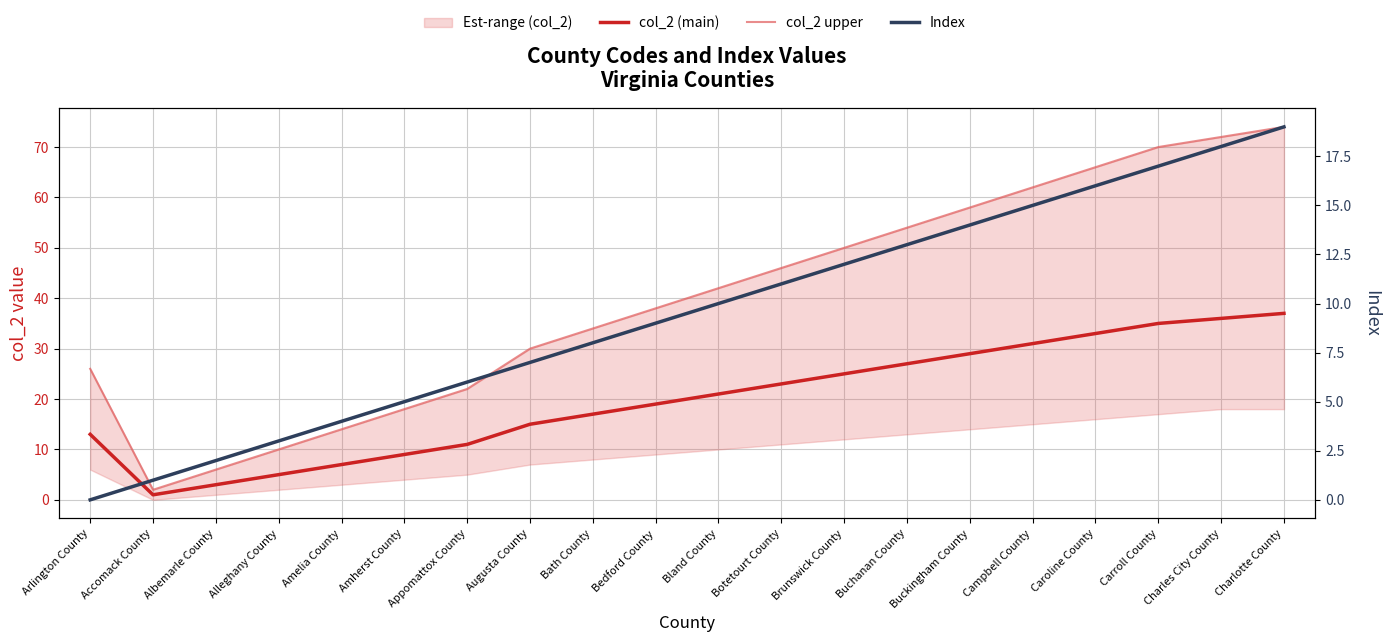

What is the difference between the highest and lowest values at Caroline County?

50